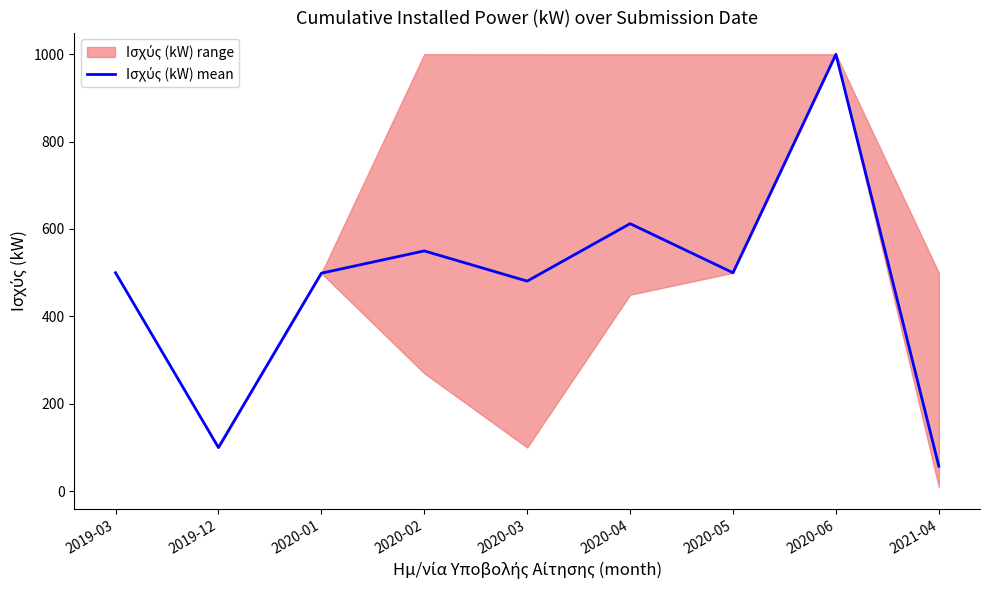

List the labels in order of value, smallest first.

2021-04, 2019-12, 2020-03, 2020-01, 2020-05, 2019-03, 2020-02, 2020-04, 2020-06